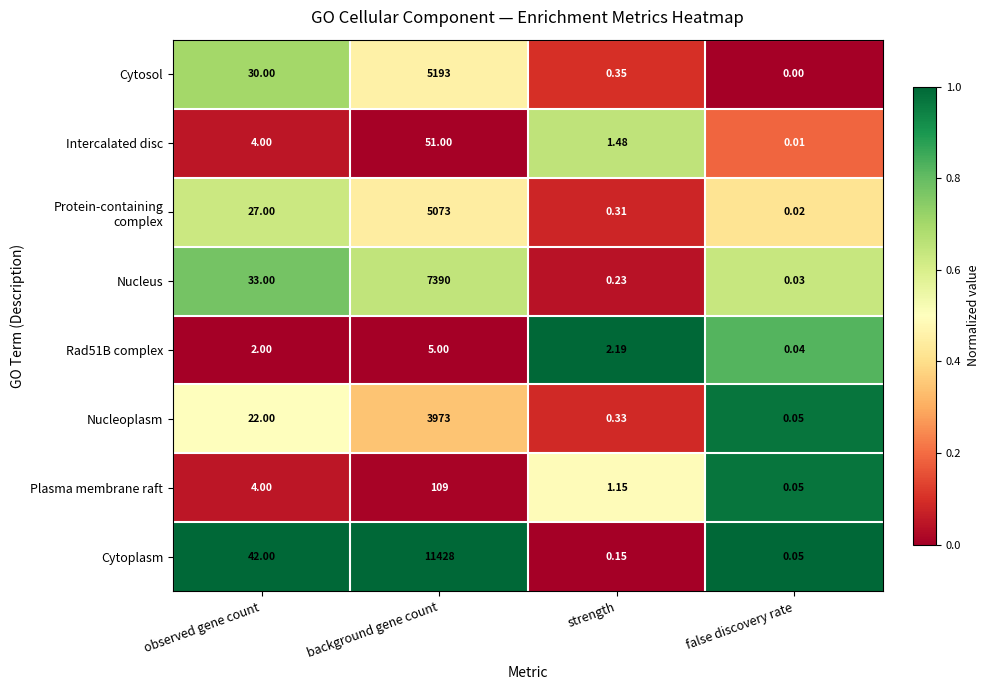

Which series changed the most between observed gene count and background gene count?

Cytoplasm